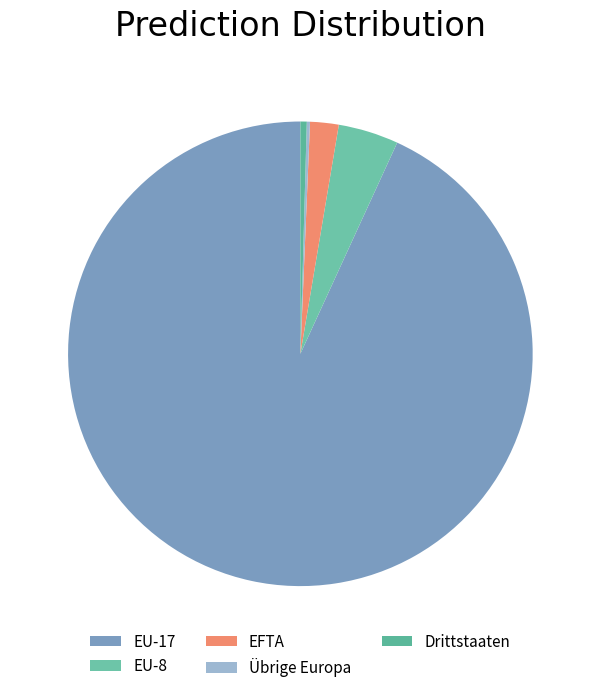

To the nearest percent, what is the combined percentage of EU-8 and Übrige Europa?

4%